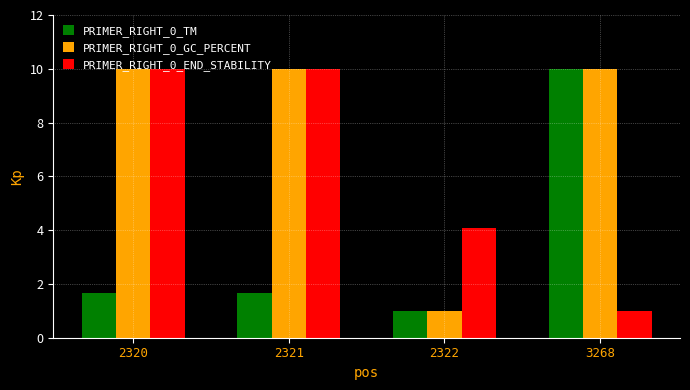

How many groups of bars are there?

4